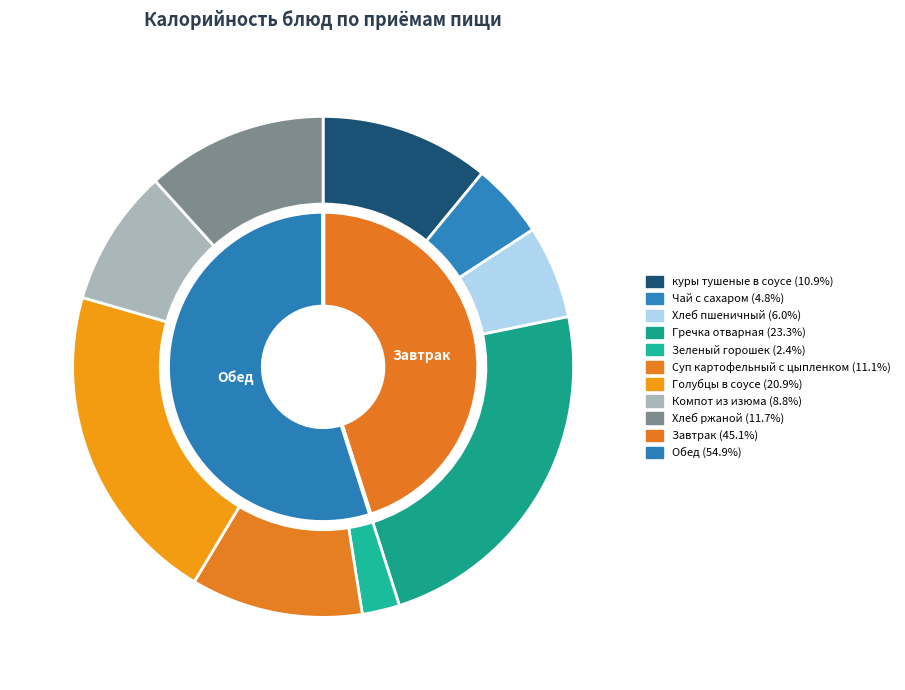

To the nearest percent, what is the average slice percentage?

11%